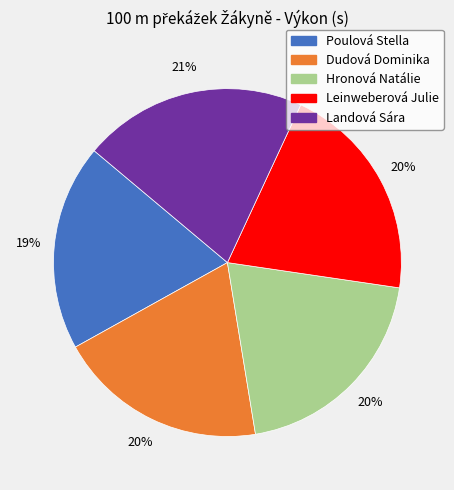

Approximately how many times larger is the value at Poulová Stella compared to Landová Sára?

0.9